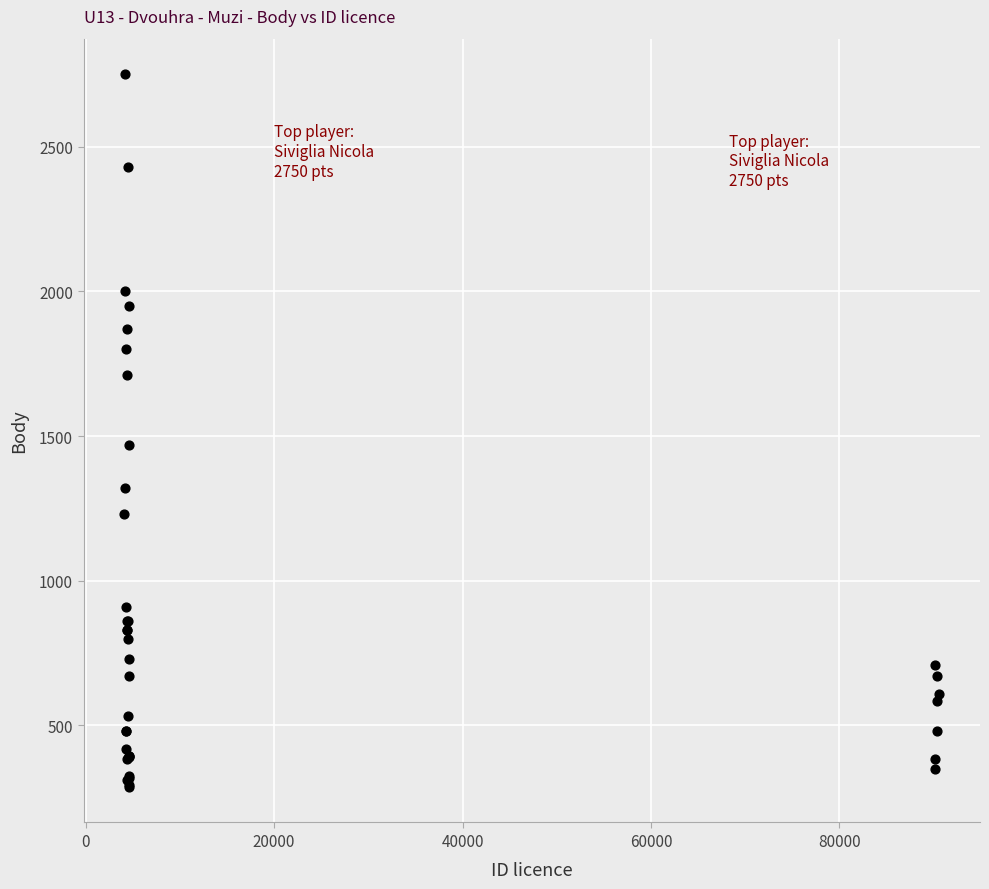

What Y value in the scatter plot is closest to 1519?

1470